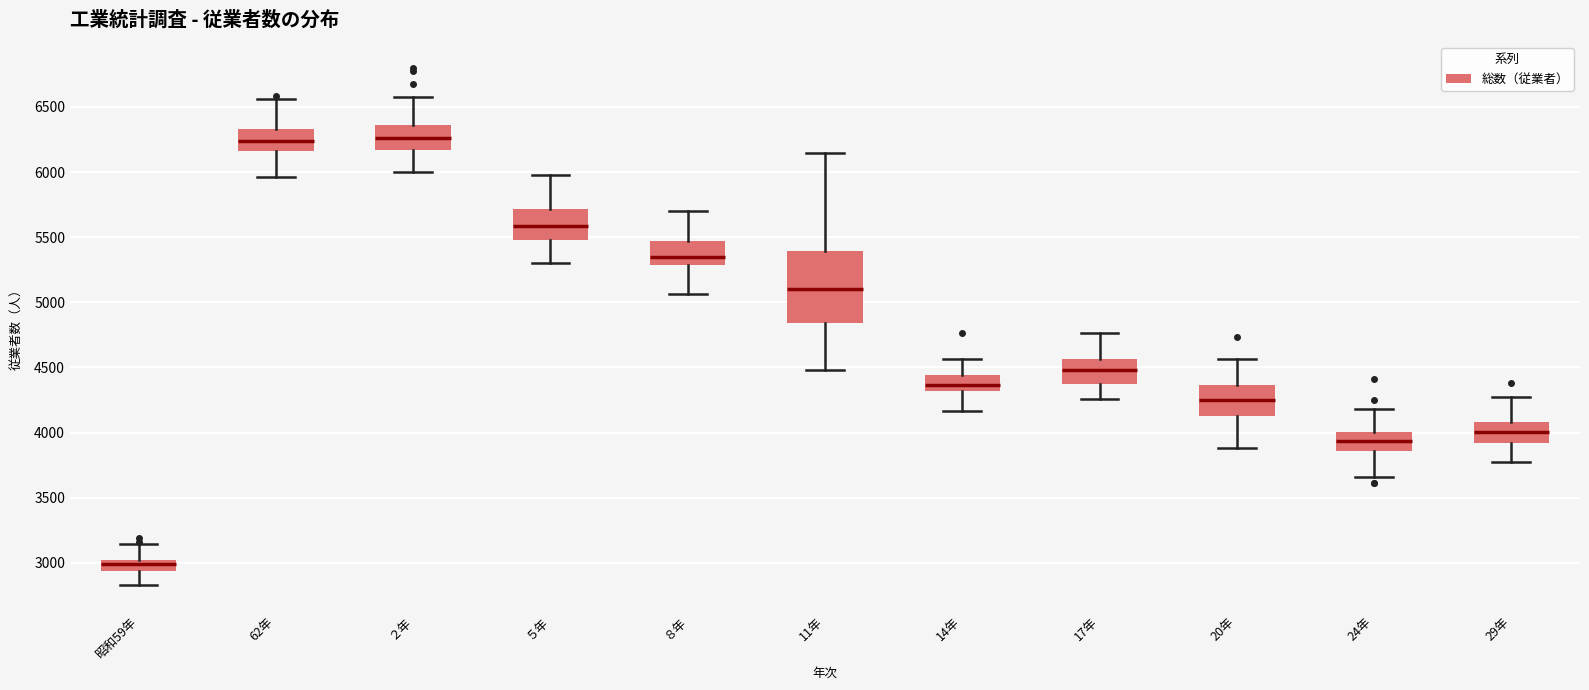

Reading left to right, transcribe this box plot: for each box, give where its median line is, the range the box spans, and where its two whiskers end, as read against the y-axis. The values are not printed on the chart, so give them approximately, as read against the axis.

昭和59年: median 3000 (inside the box), box 2950 to 3000, whiskers 2850 to 3150
62年: median 6250, box 6150 to 6350, whiskers 5950 to 6550
２年: median 6250, box 6150 to 6350, whiskers 6000 to 6600
５年: median 5600, box 5500 to 5700, whiskers 5300 to 6000
８年: median 5350, box 5300 to 5450, whiskers 5050 to 5700
11年: median 5100, box 4850 to 5400, whiskers 4500 to 6150
14年: median 4350, box 4300 to 4450, whiskers 4150 to 4550
17年: median 4500, box 4400 to 4550, whiskers 4250 to 4750
20年: median 4250, box 4150 to 4350, whiskers 3900 to 4550
24年: median 3950, box 3850 to 4000, whiskers 3650 to 4200
29年: median 4000, box 3900 to 4100, whiskers 3800 to 4300